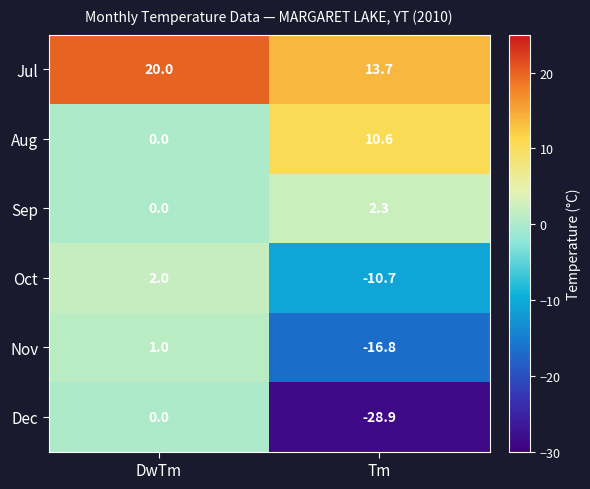

What is the difference between the Aug values at Tm and DwTm?

10.6